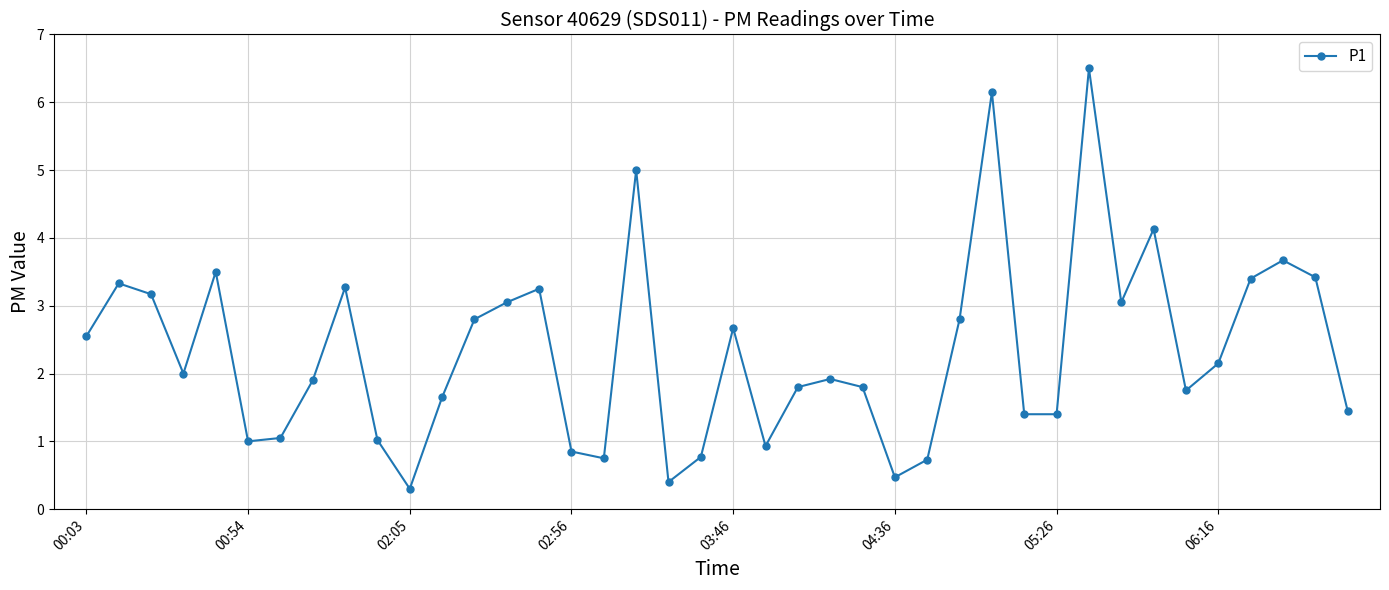

What is the difference between the maximum and minimum values?

6.2